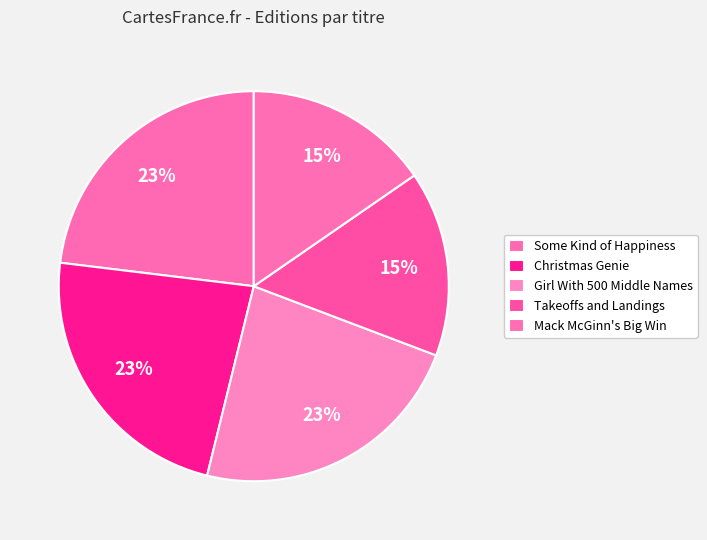

Count the number of slices in the pie.

5